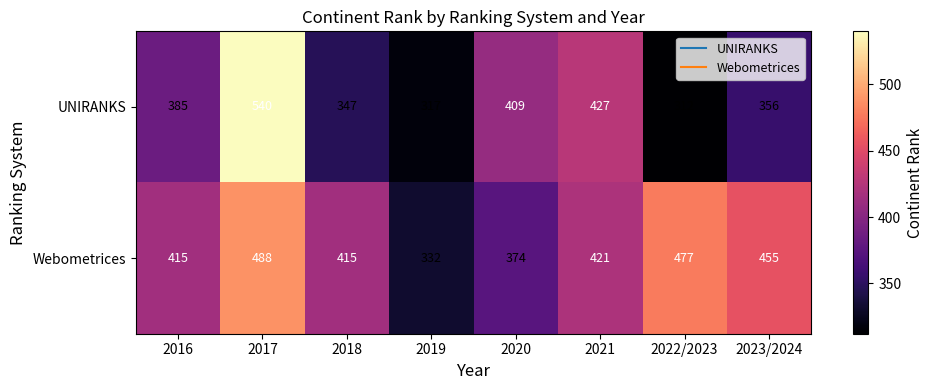

What is the difference between the Webometrices values at 2021 and 2017?

67